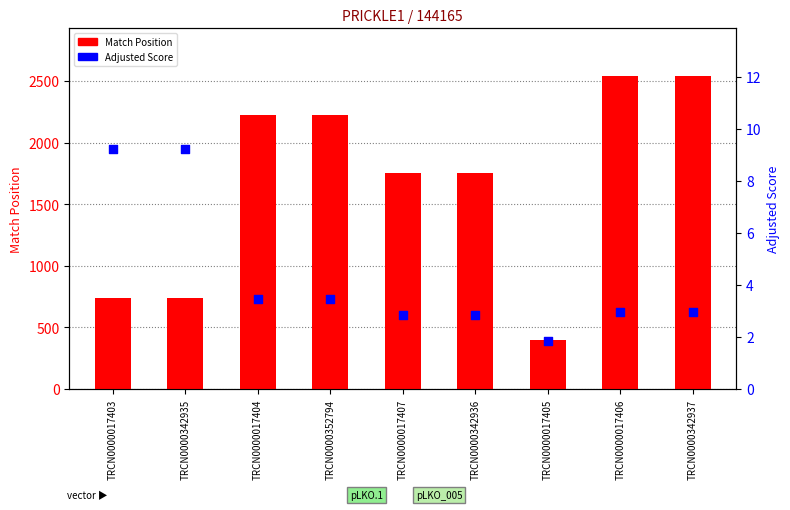

What is the total value across all series at TRCN0000017404?

2229.5